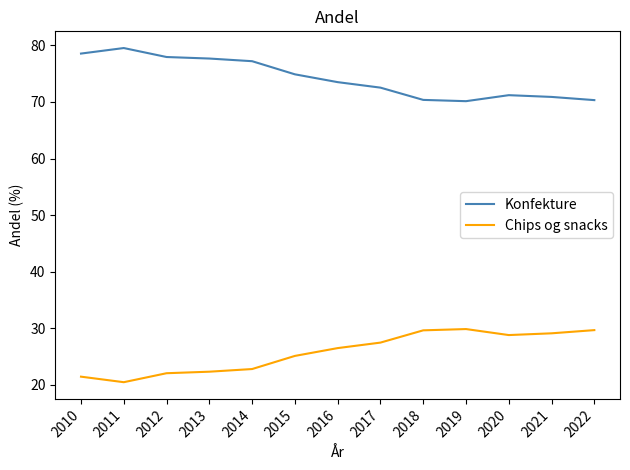

Is it true that Chips og snacks equals 21.5 at 2010?

True